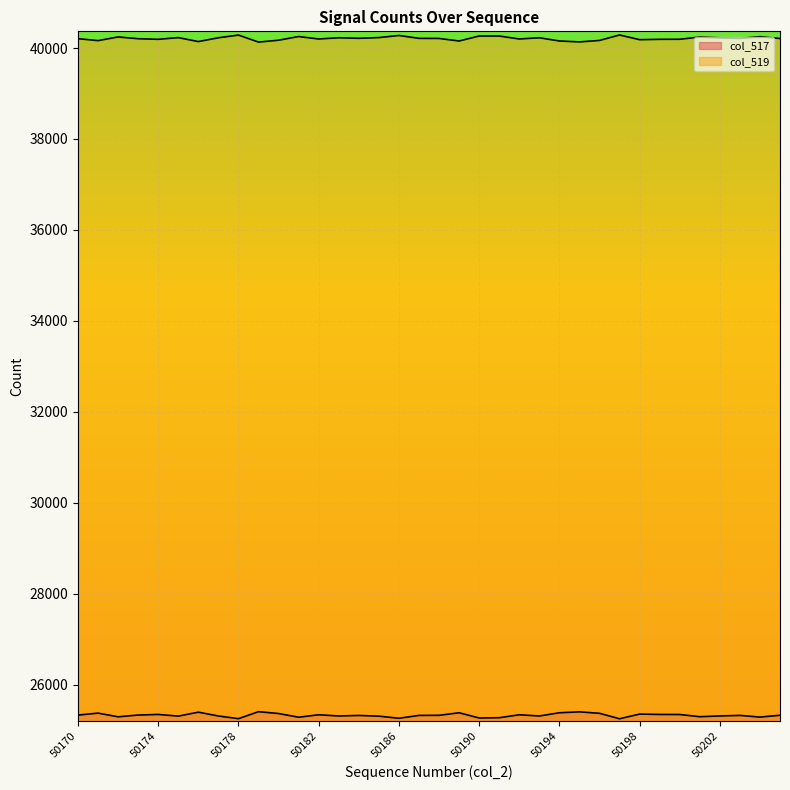

What is the maximum value for col_519?

40286